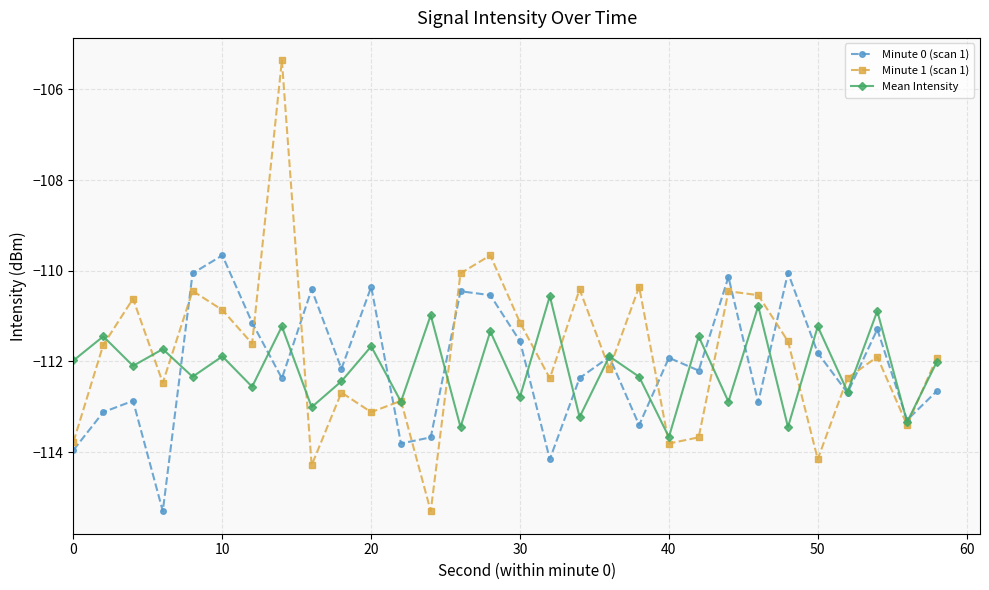

What are all the series names shown in the legend?

Minute 0 (scan 1), Minute 1 (scan 1), Mean Intensity